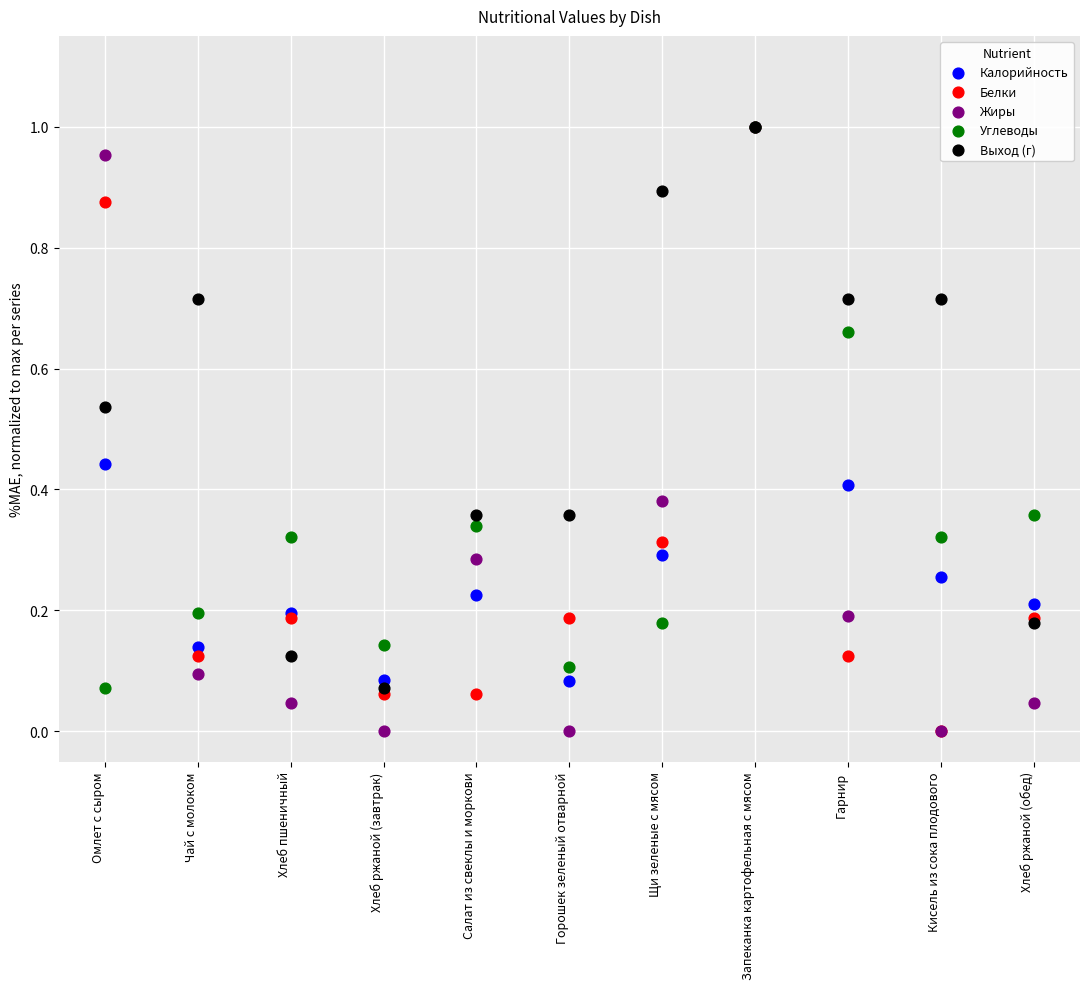

What are all the series names shown in the legend?

Калорийность, Белки, Жиры, Углеводы, Выход (г)